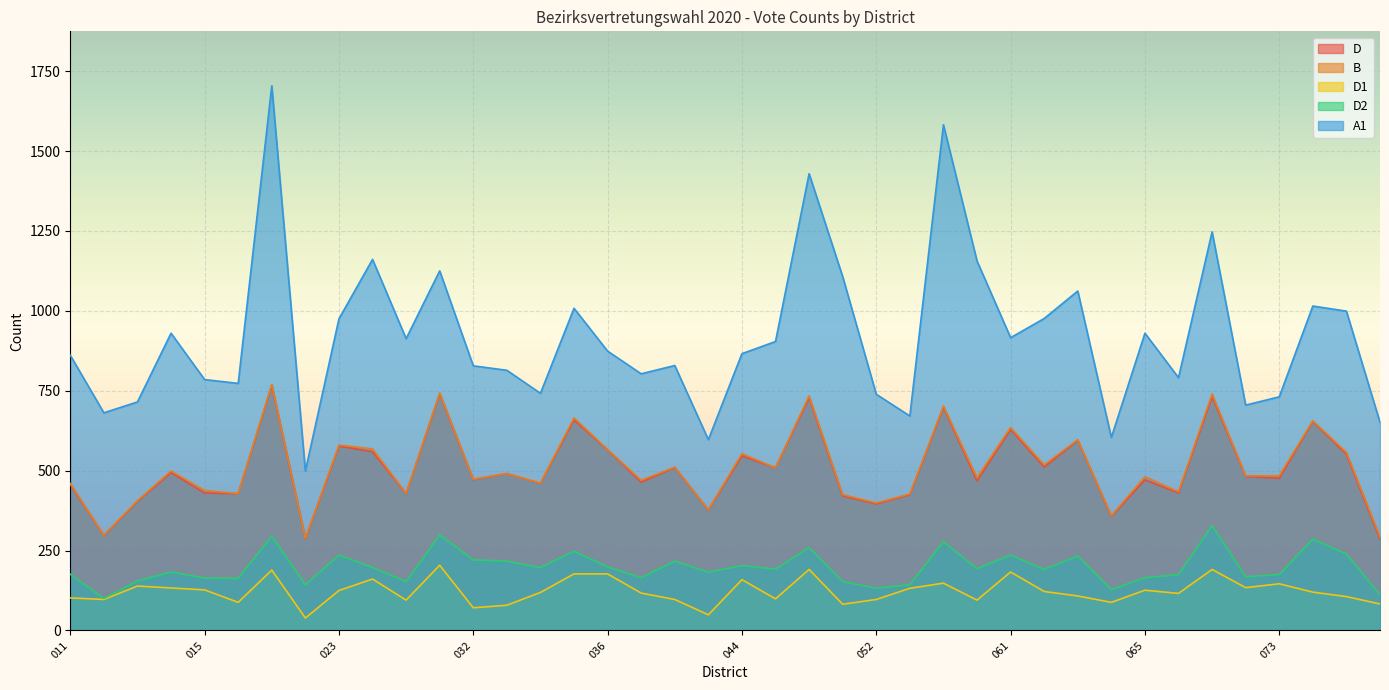

What is the difference between the D values at 051 and 014?

73